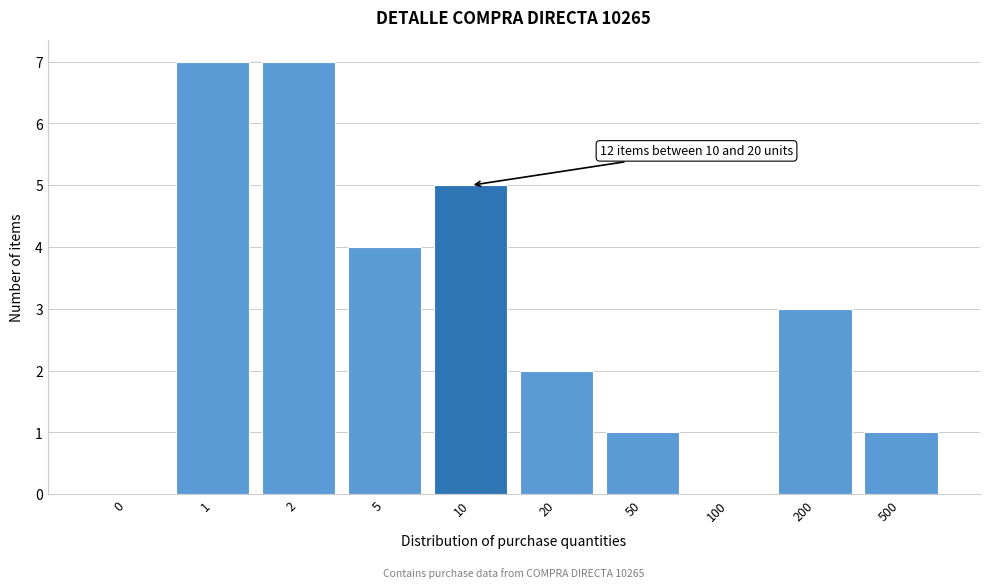

Reading right to left, transcribe all the data shown in this chart.

500=1	200=3	100=0	50=1	20=2	10=5	5=4	2=7	1=7	0=0